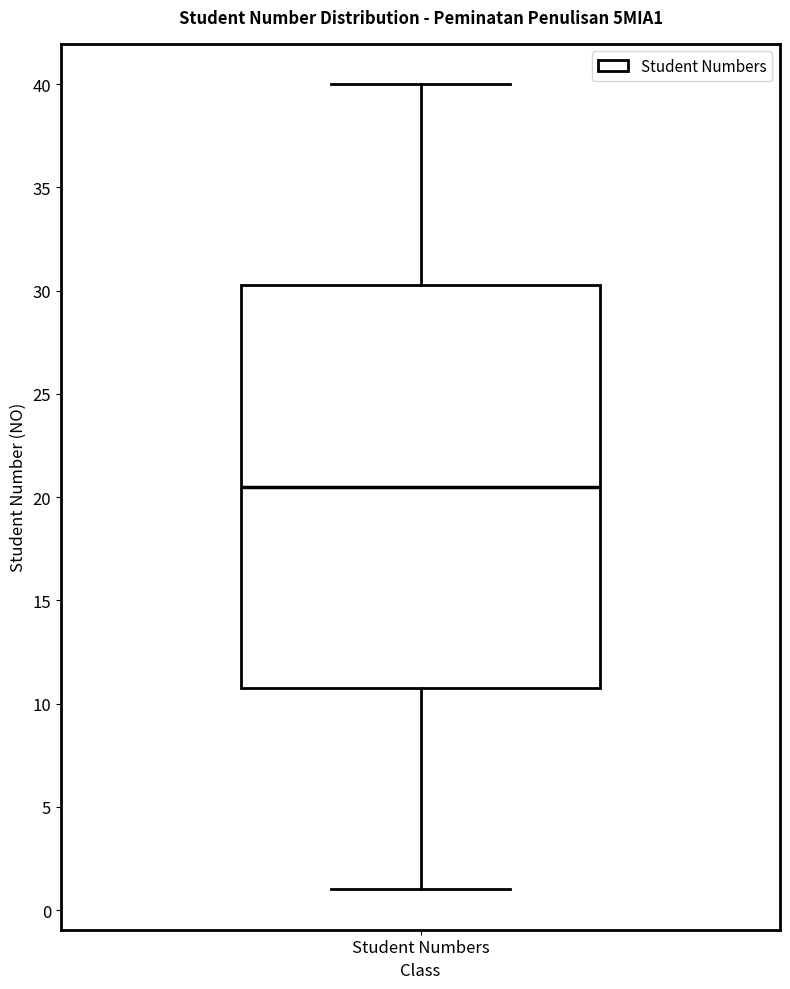

Transcribe this box plot: give where the median line is, the range the box spans, and where the two whiskers end, as read against the y-axis. The values are not printed on the chart, so give them approximately, as read against the axis.

median 20.5, box 11.0 to 30.5, whiskers 1.0 to 40.0